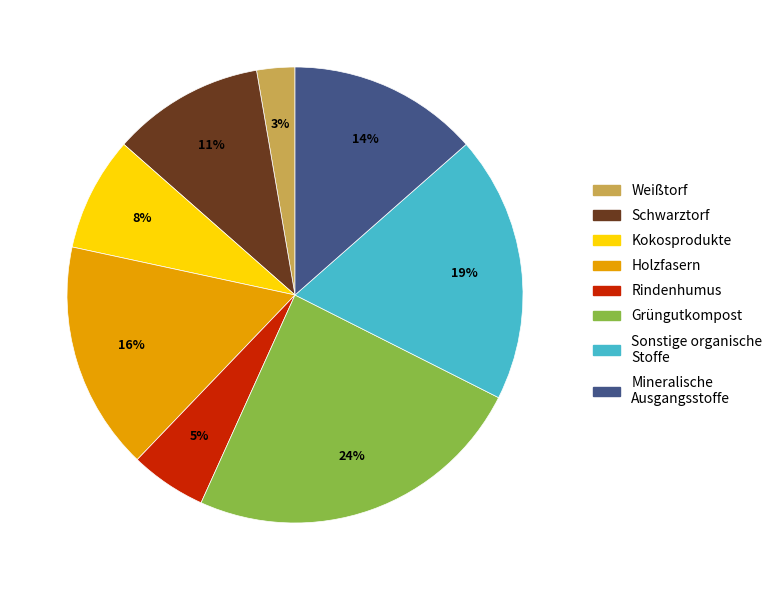

Is there any slice that represents more than half of the pie?

No